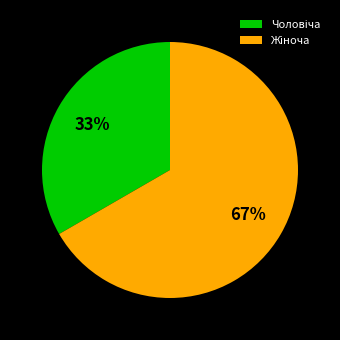

How many slices are in this pie chart?

2